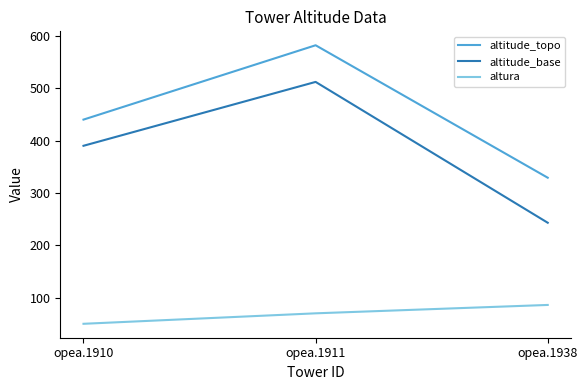

Is it true that altura equals 45 at opea.1911?

False